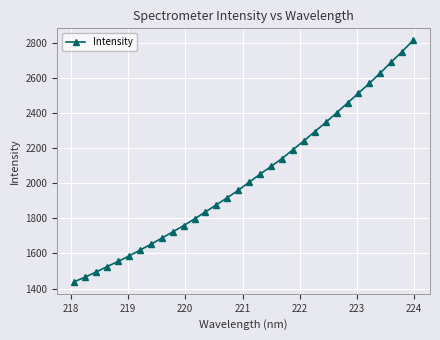

What is the value of the 22nd point from the left?

2241.3